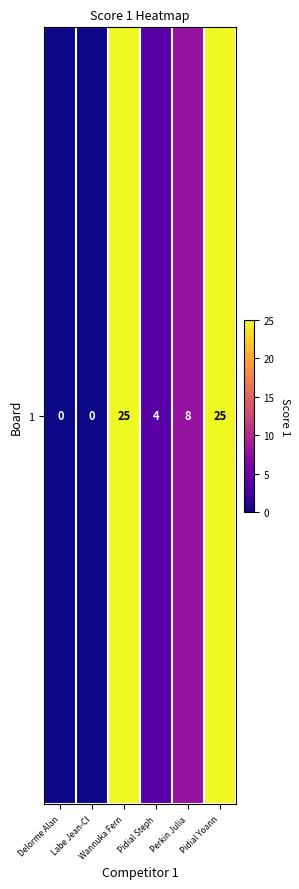

What is the sum of all values?

62